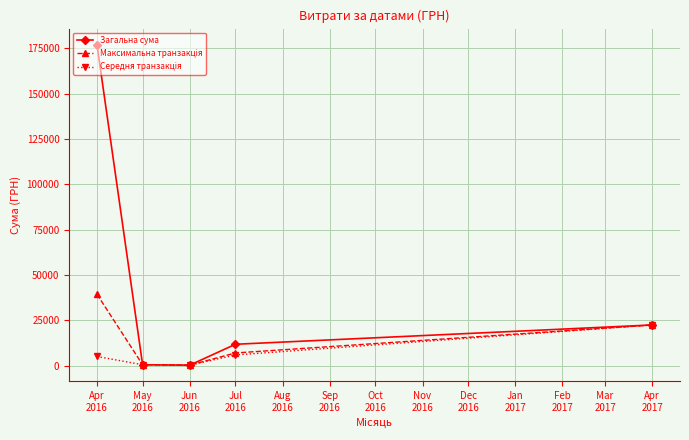

What is the greatest value displayed?

177086.1